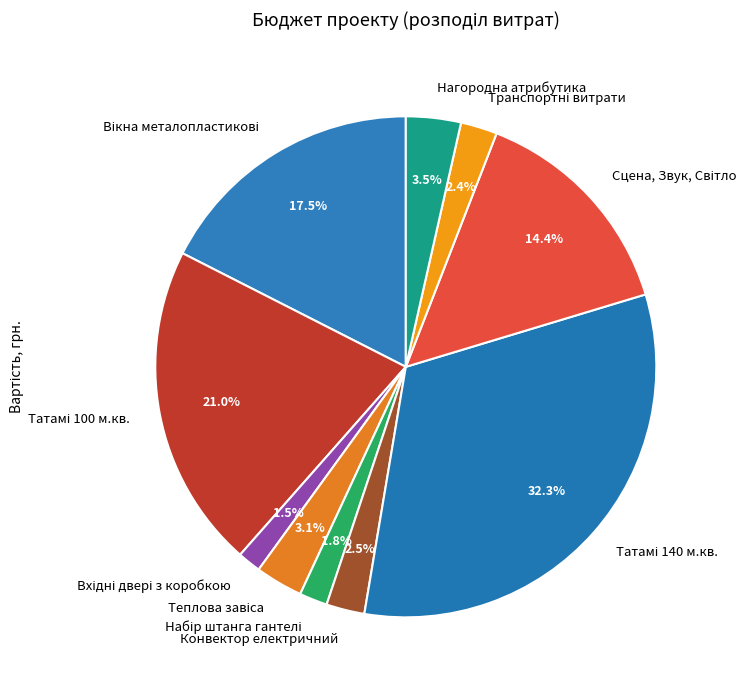

Is there a majority slice in this chart?

No